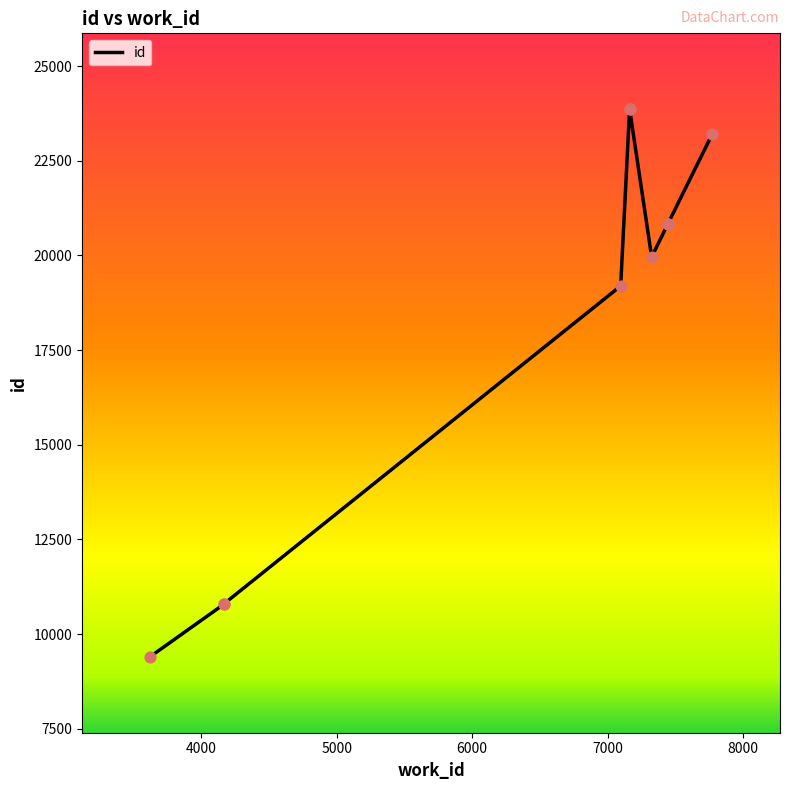

What is the change in value from 3618 to 7447?

+11446